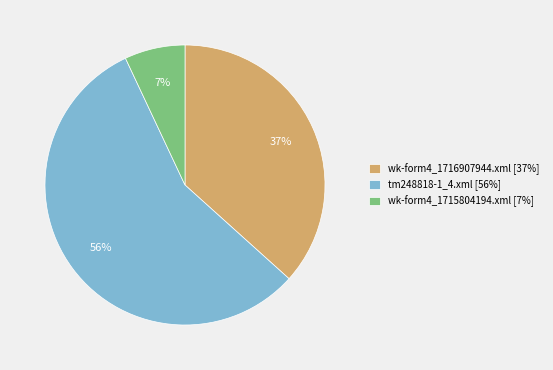

Is it true that wk-form4_1715804194.xml is 7% of the pie?

True